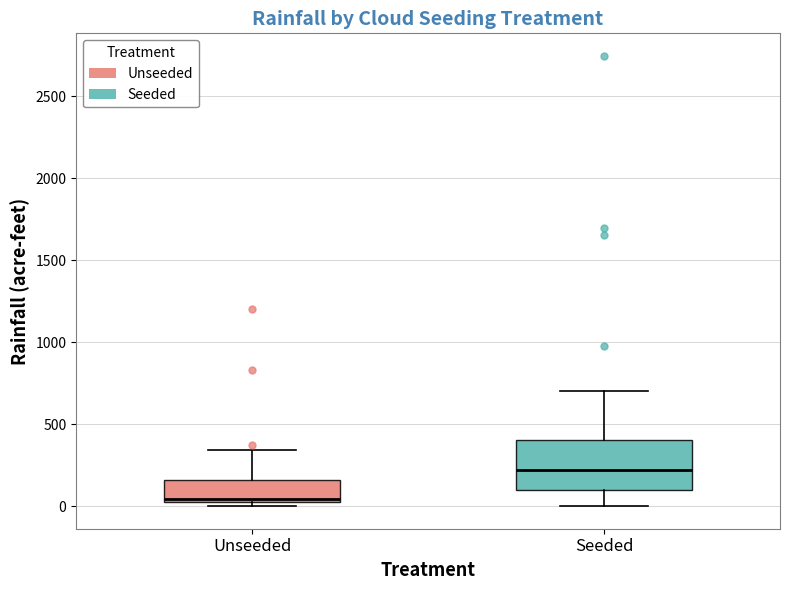

Which box is the tallest, from its lower edge to its upper edge?

Seeded